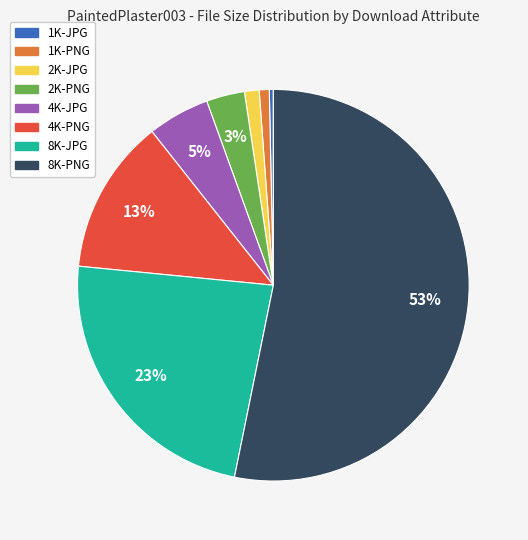

Does 1K-PNG account for over 50% of the chart?

No